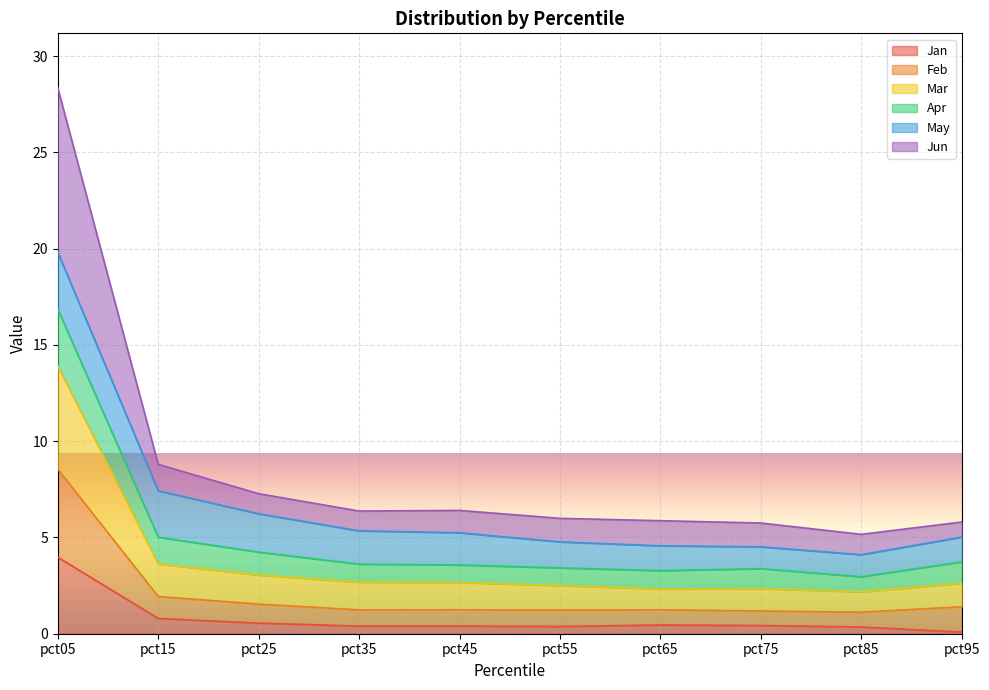

At which category is the sum across all series the highest?

pct05